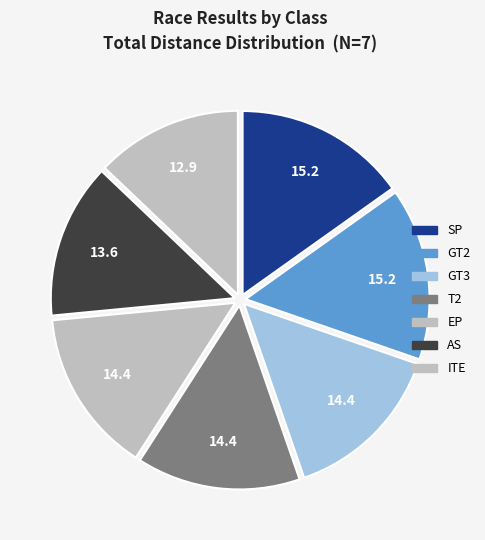

What is the ratio of the value at T2 to the value at SP?

1.0